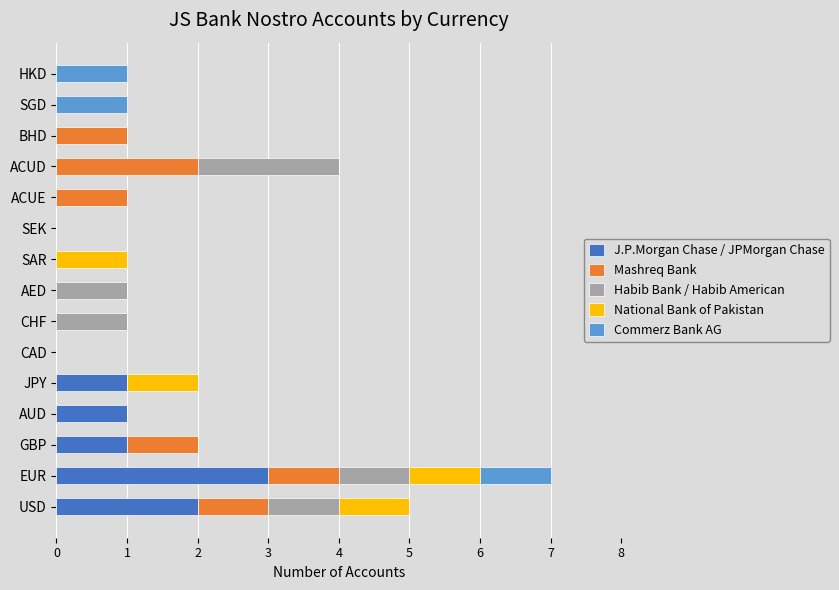

The value of J.P.Morgan Chase / JPMorgan Chase at SGD is 1. True or false?

False